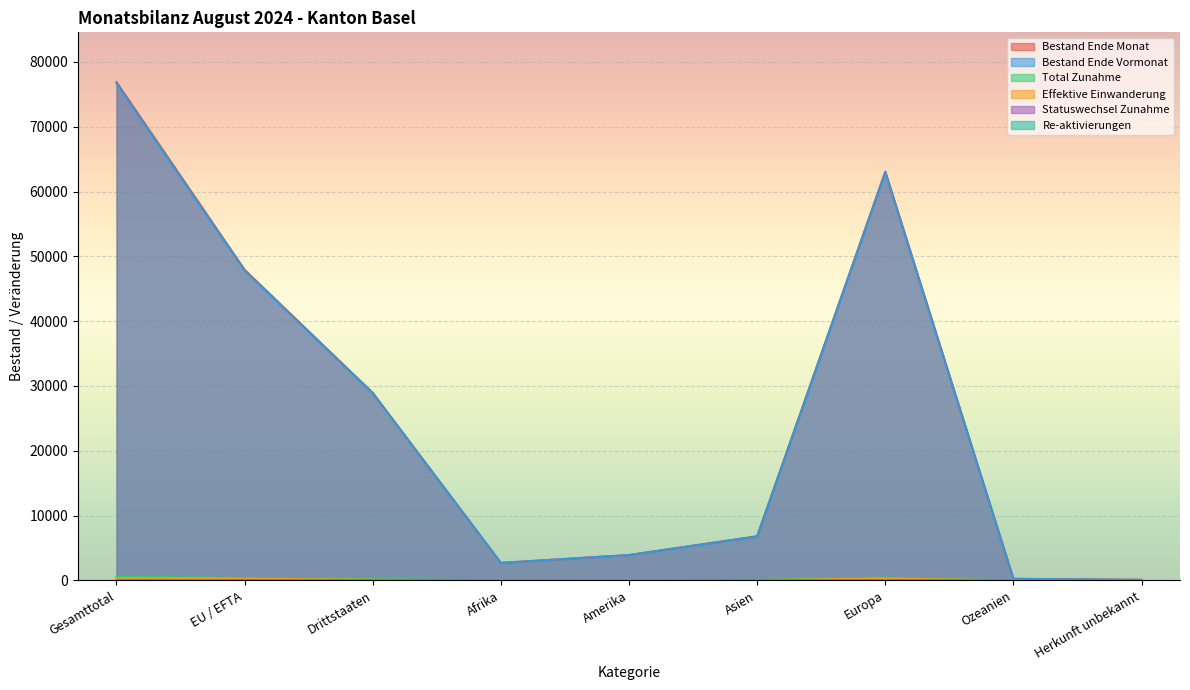

Is the value of Bestand Ende Monat at Afrika greater than the value of Re-aktivierungen at Europa?

Yes